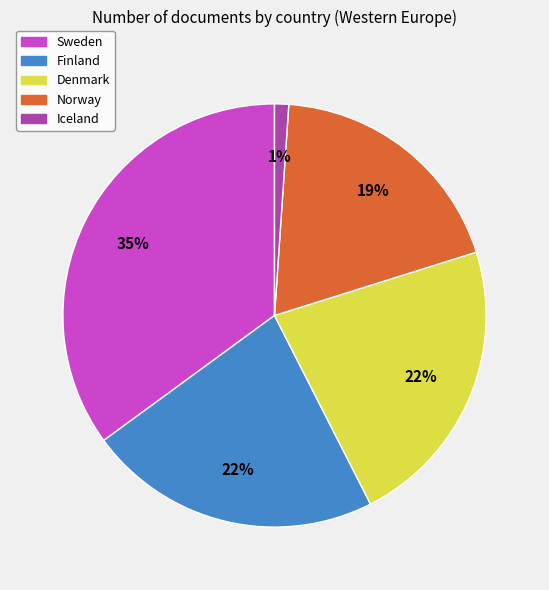

Do Finland and Norway together represent more than half of the pie?

No